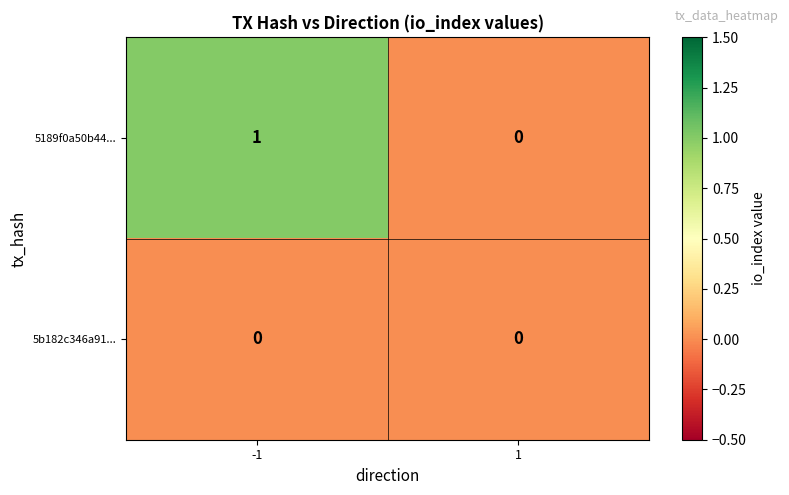

Count the number of categories in the chart.

2